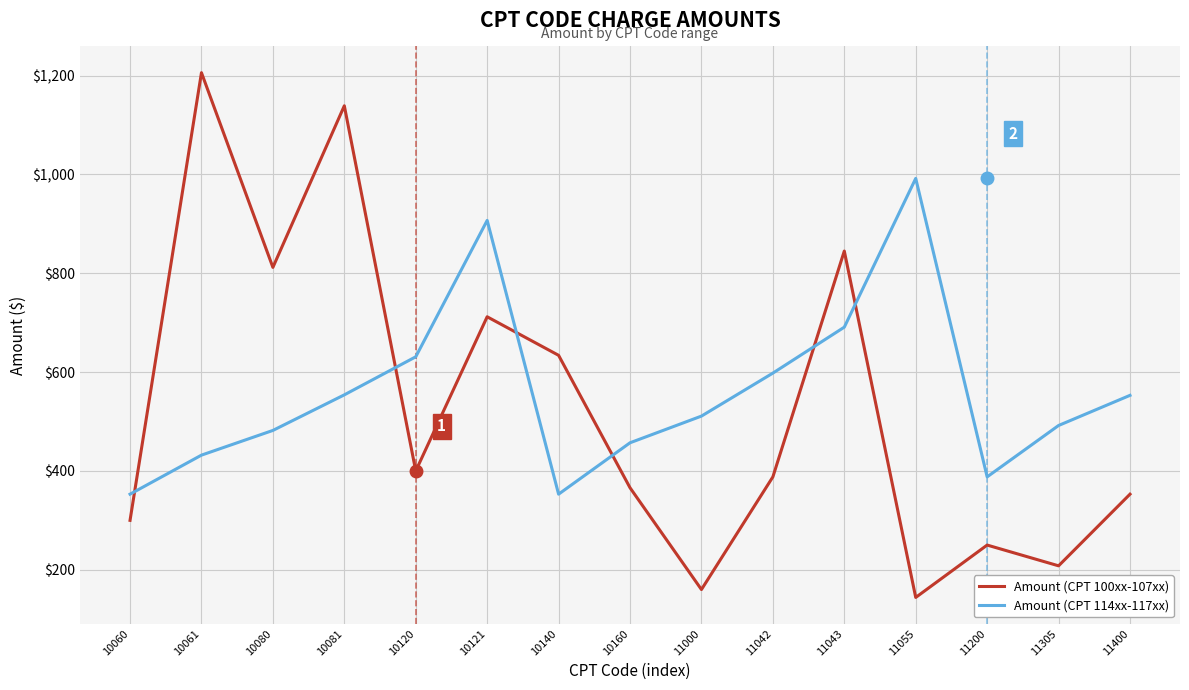

At how many categories does at least one series exceed 450?

13